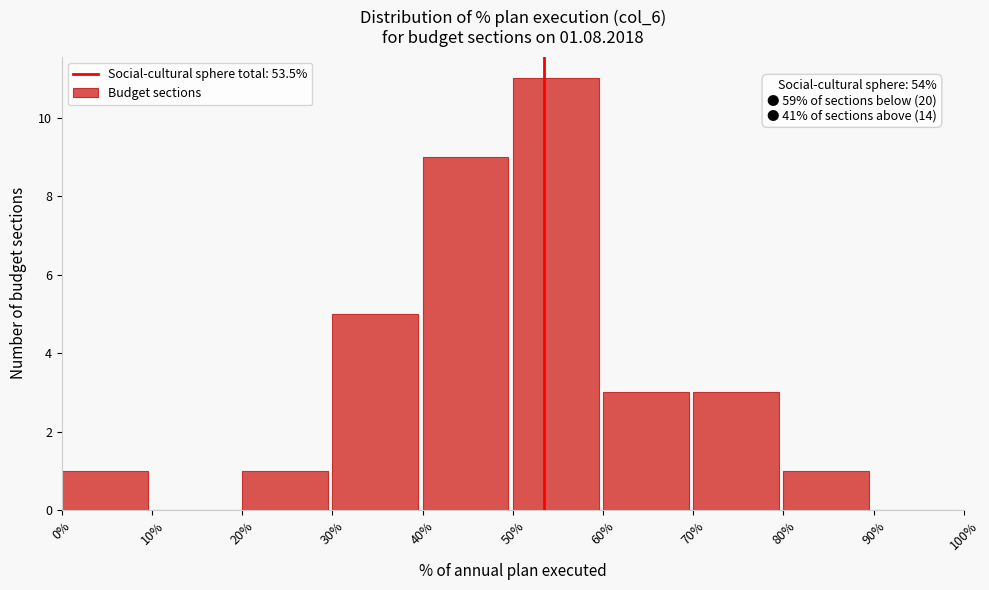

Over which range of the x-axis is the bar tallest?

50% to 60%